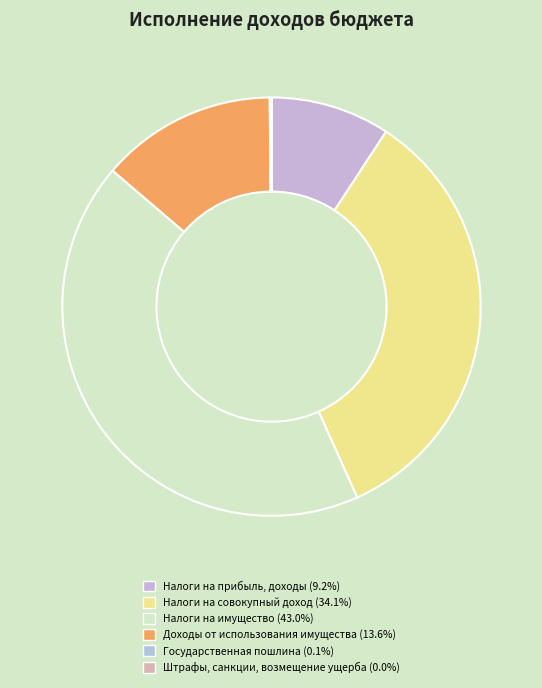

To the nearest percent, what is the average slice percentage?

17%